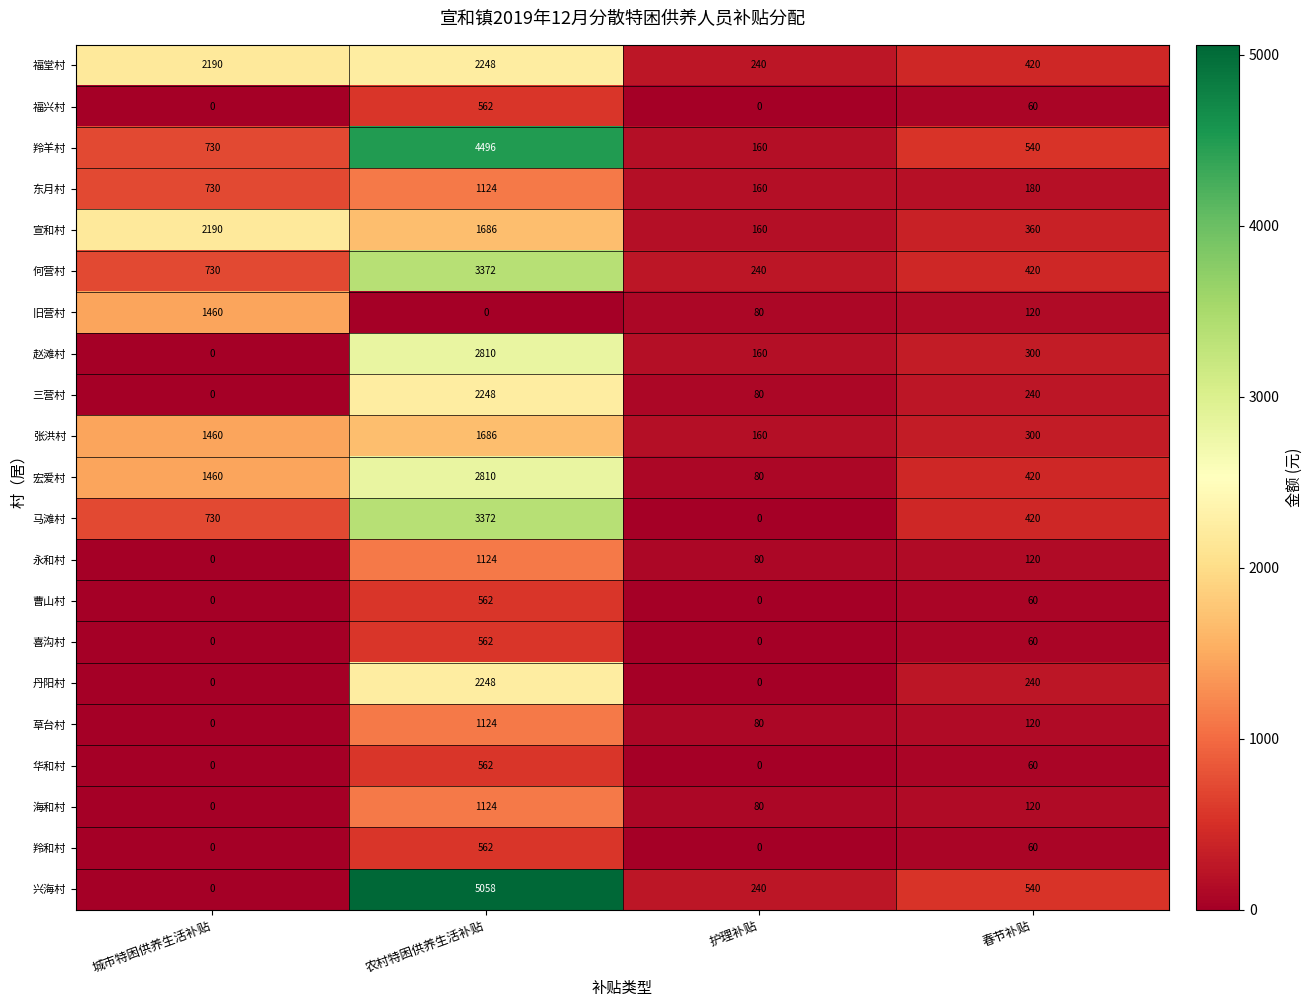

The value of 旧营村 at 城市特困供养生活补贴 is 856. True or false?

False